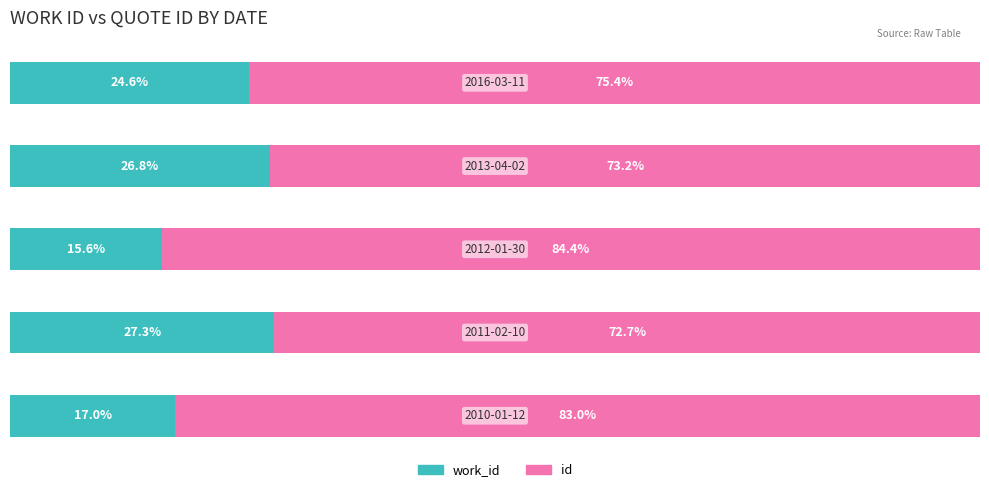

Reading left to right, transcribe all the data shown in this chart.

work_id: 17.0	27.3	15.6	26.8	24.6
id: 83.0	72.7	84.4	73.2	75.4